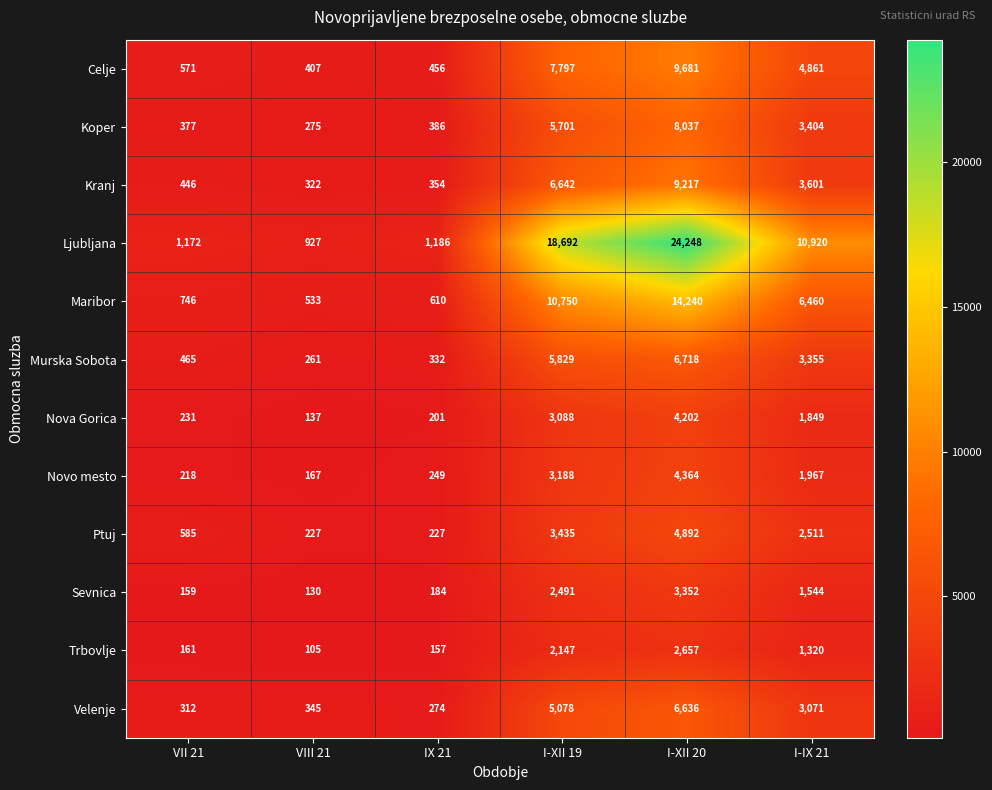

What is the sum of the Murska Sobota values at I-XII 19 and I-IX 21?

9184